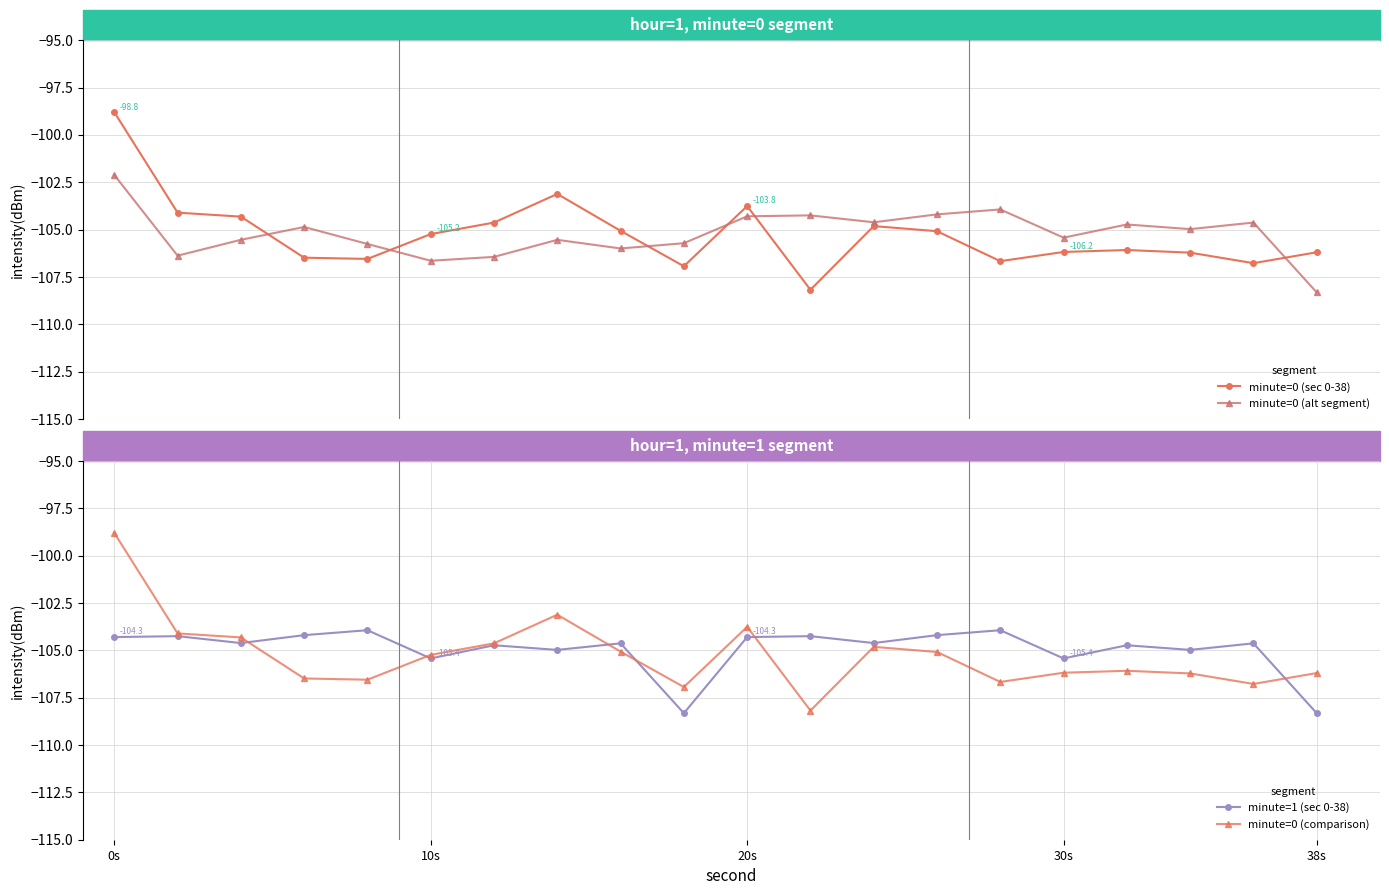

How many times do minute=0 (comparison) and minute=1 (sec 0-38) cross each other?

6